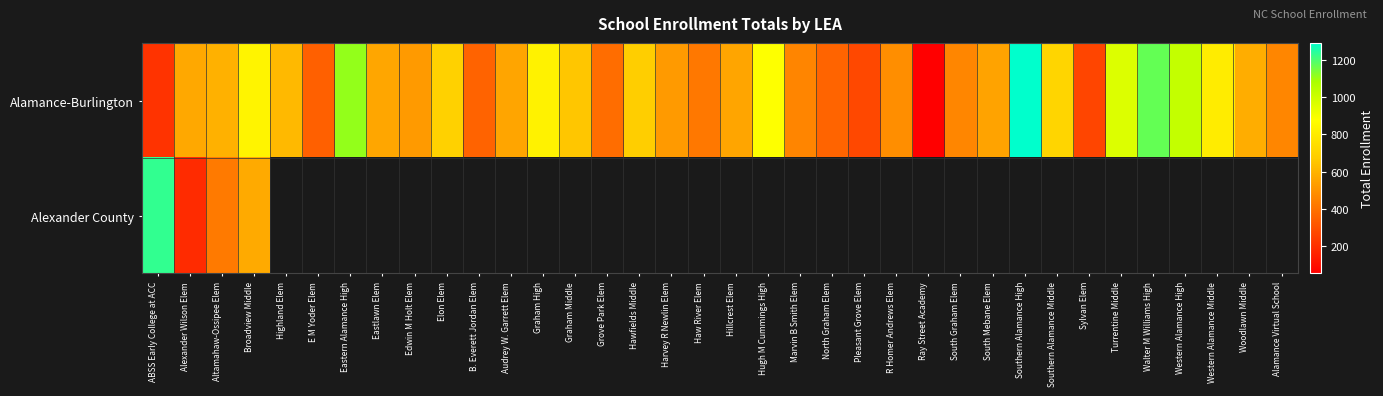

True or false: Alexander County has a value of 572.0 at Broadview Middle.

True